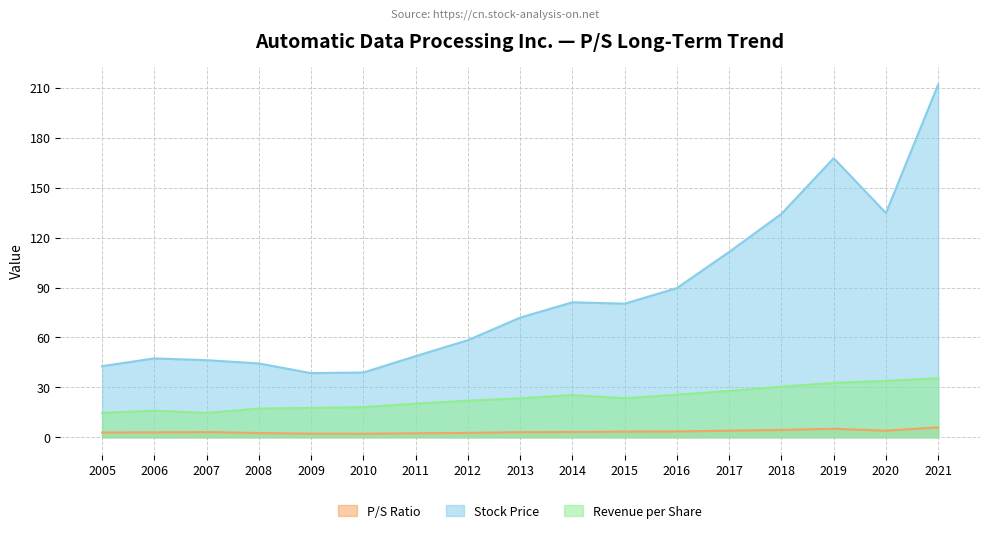

True or false: Revenue per Share has more than 1 points higher than both neighbors.

True